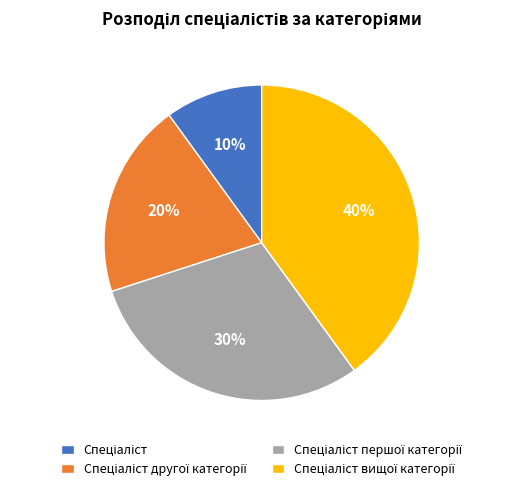

To the nearest percent, what is the average slice percentage?

25%